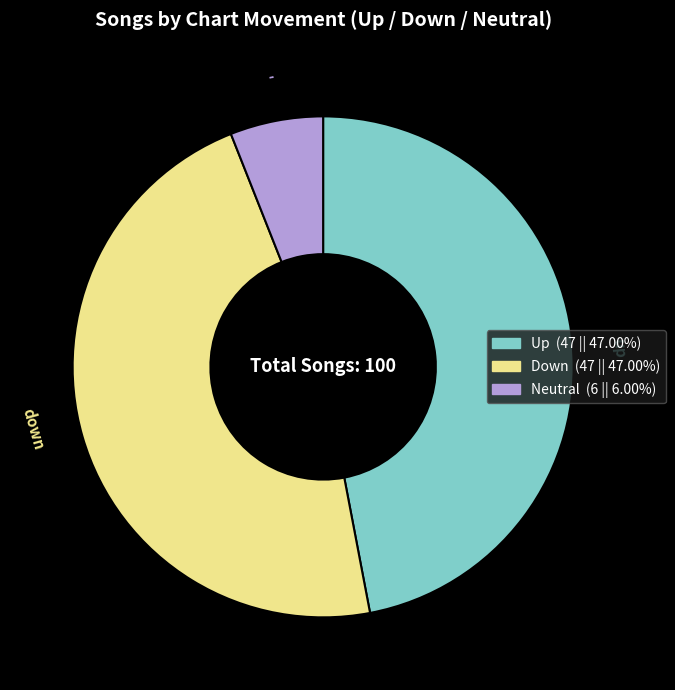

Does any single category account for the majority?

No